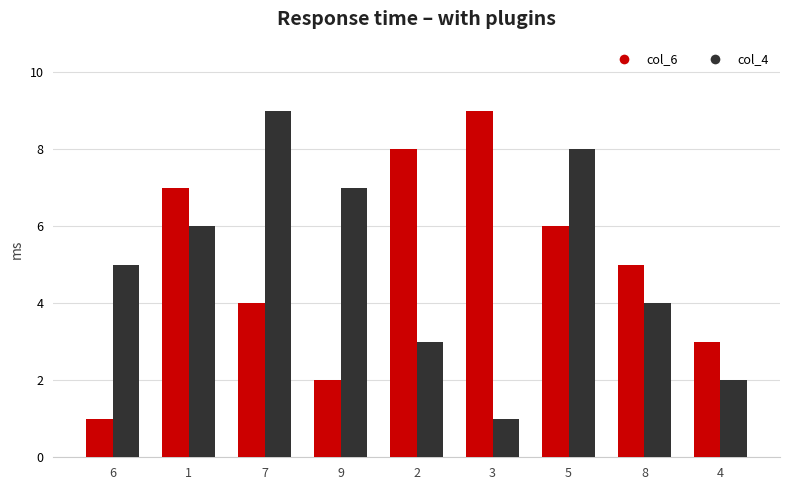

What is the sum of all col_6 values?

45